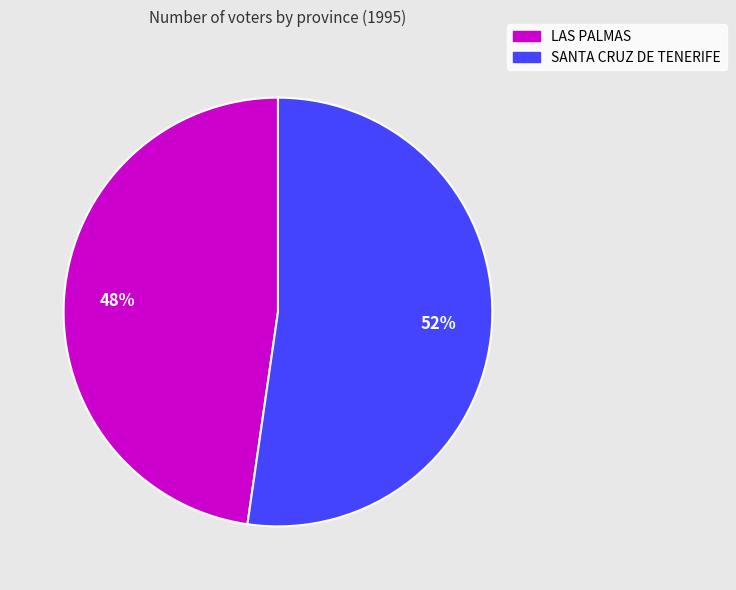

Rank the categories by value from highest to lowest.

SANTA CRUZ DE TENERIFE, LAS PALMAS